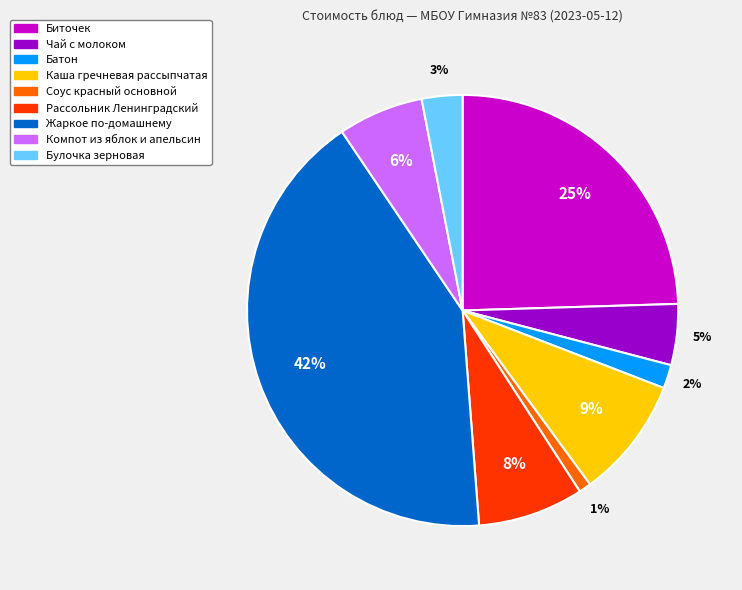

What is the ratio of the value at Каша гречневая рассыпчатая to the value at Биточек?

0.4